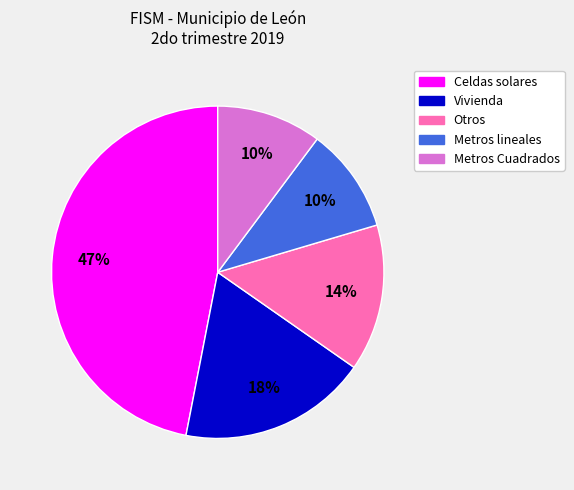

Is there a majority slice in this chart?

No